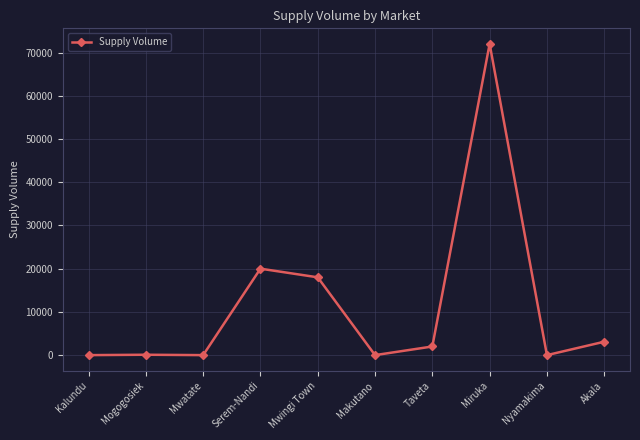

What value does the data have at Taveta?

2000